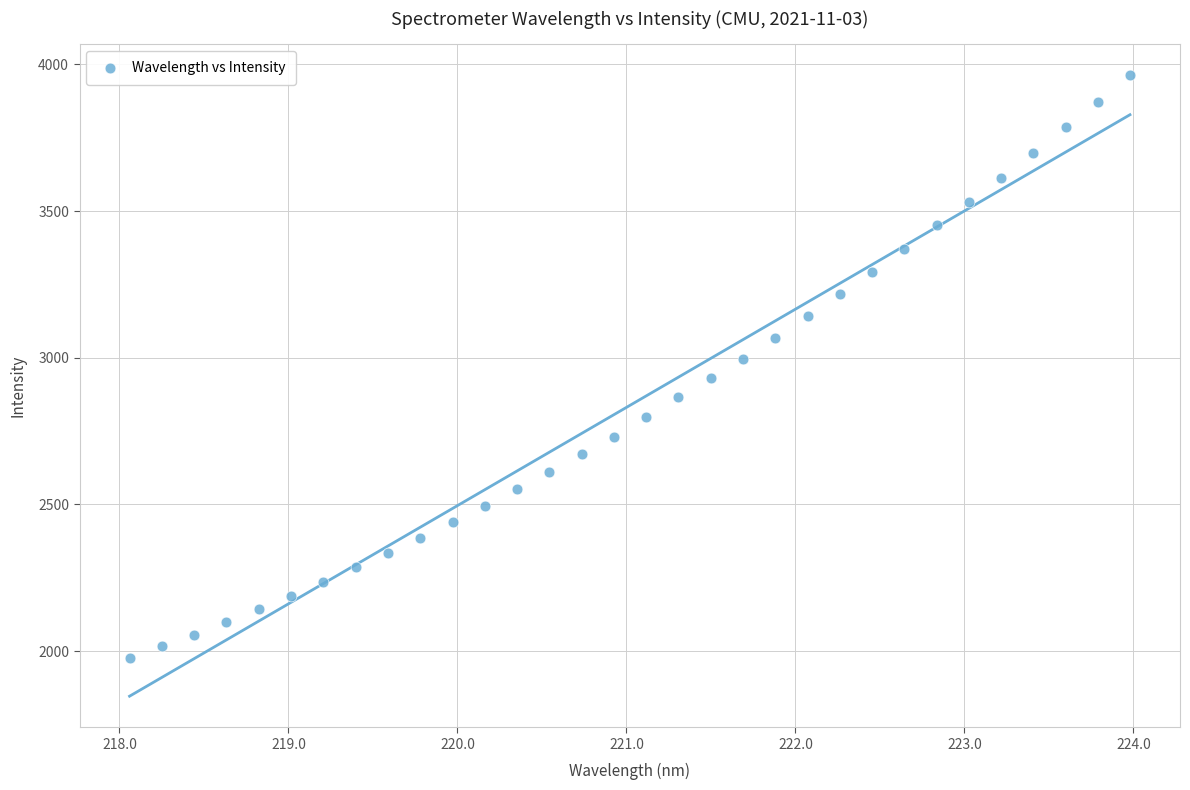

What is the range of Y values (max minus min)?

1986.3